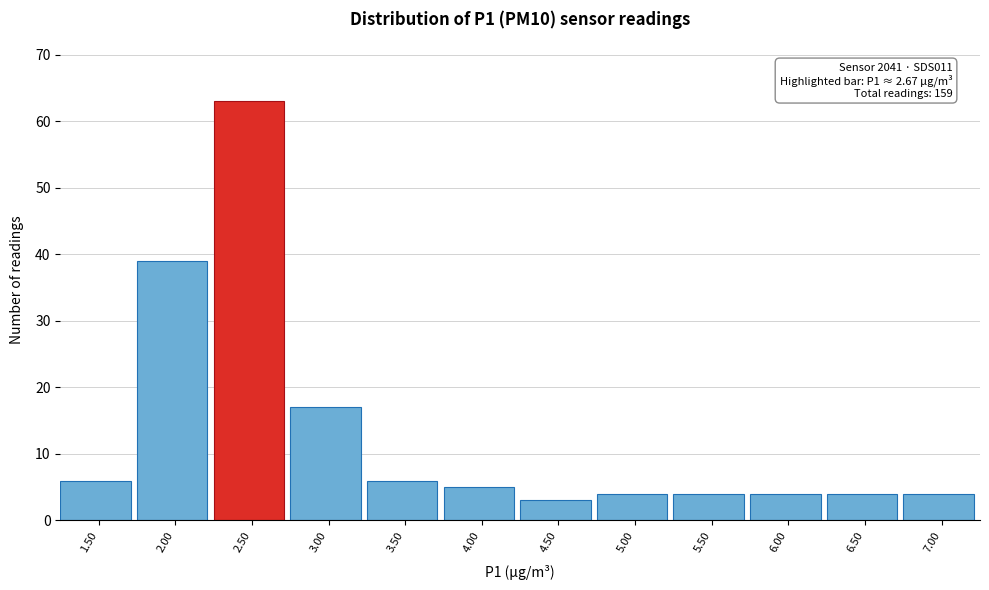

Reading left to right, what are all the values shown in this chart?

1.50=6	2.00=39	2.50=63	3.00=17	3.50=6	4.00=5	4.50=3	5.00=4	5.50=4	6.00=4	6.50=4	7.00=4